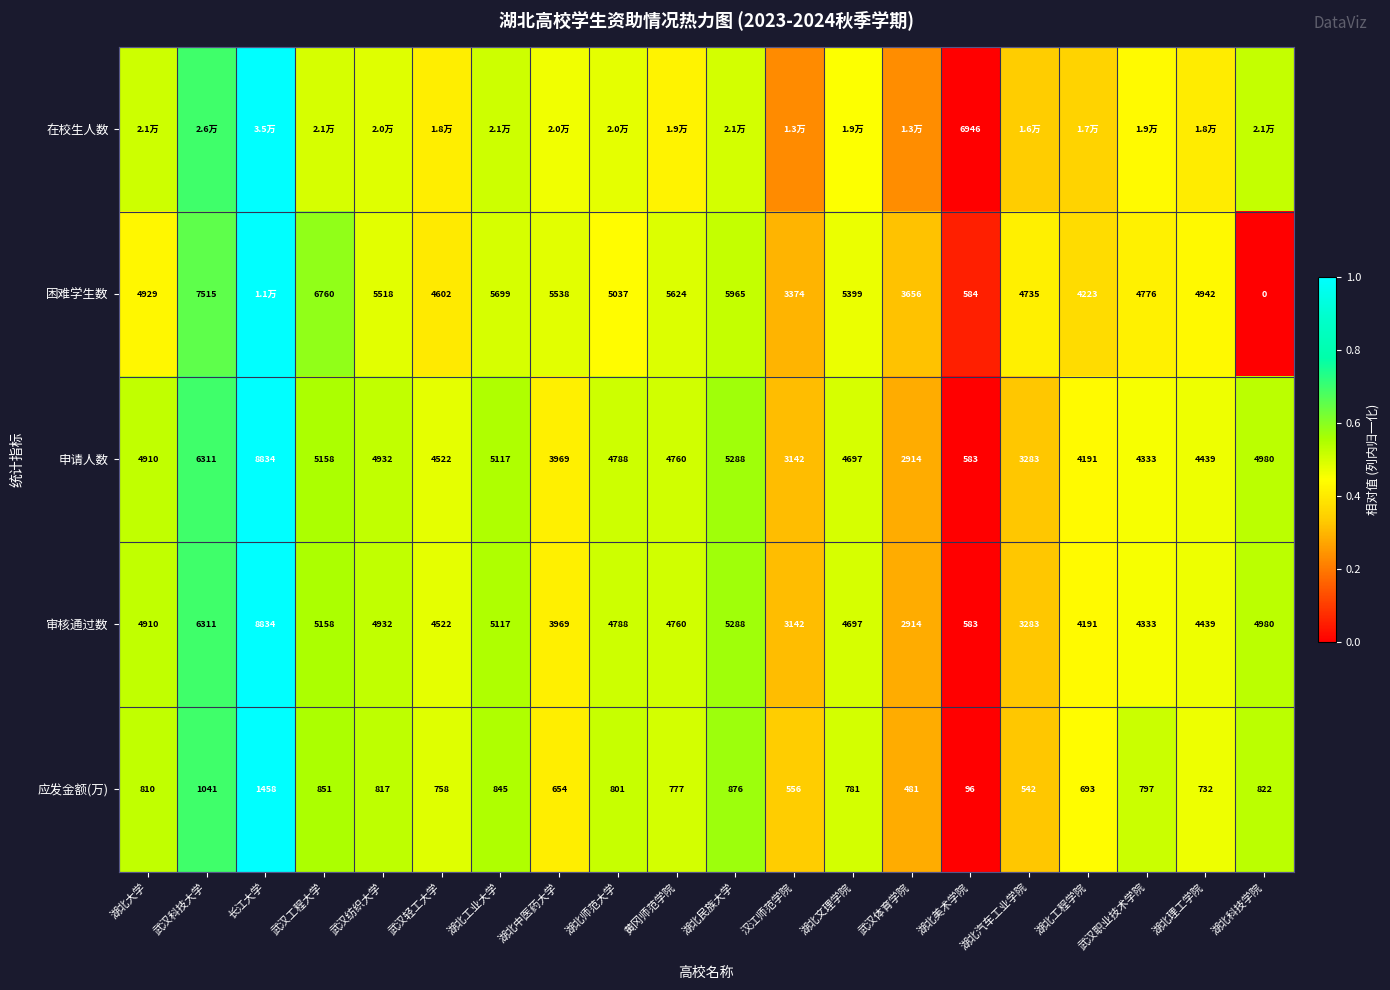

List the labels in order of 申请人数 value, largest first.

长江大学, 武汉科技大学, 湖北民族大学, 武汉工程大学, 湖北工业大学, 湖北科技学院, 武汉纺织大学, 湖北大学, 湖北师范大学, 黄冈师范学院, 湖北文理学院, 武汉轻工大学, 湖北理工学院, 武汉职业技术学院, 湖北工程学院, 湖北中医药大学, 湖北汽车工业学院, 汉江师范学院, 武汉体育学院, 湖北美术学院